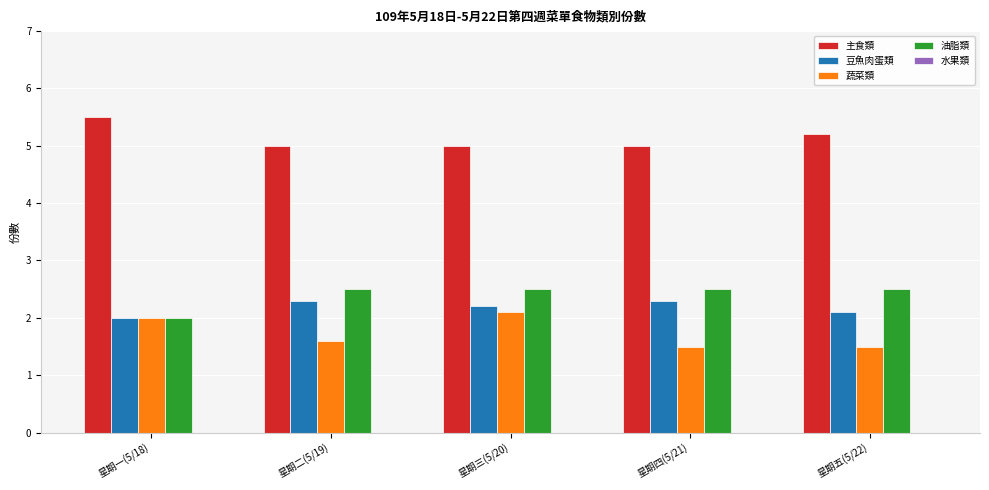

What is the value of the 油脂類 bar at the 2nd from the left?

2.5